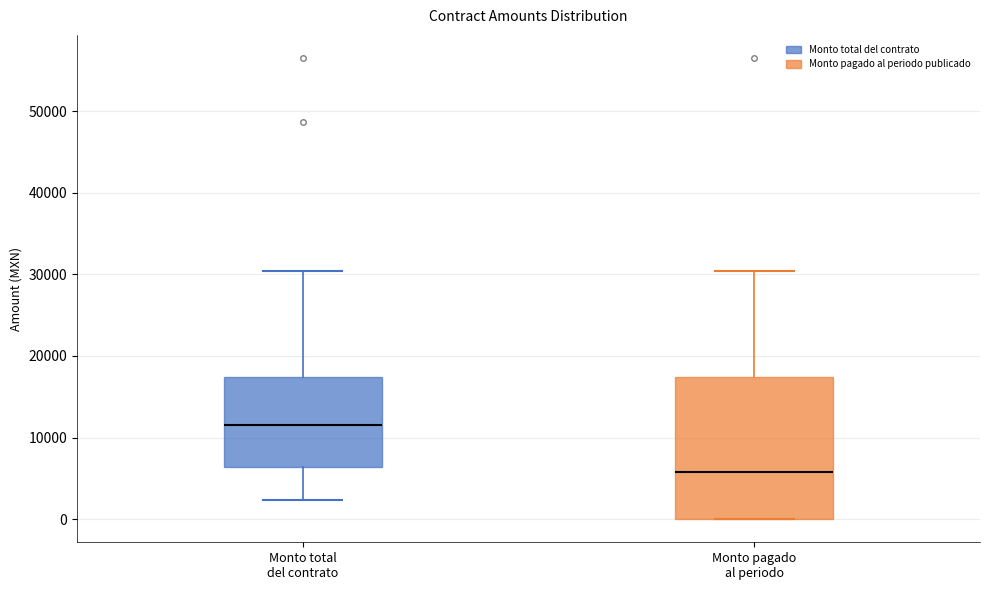

Reading left to right, read every box against the y-axis: the position of its median line, the range the box covers, and the ends of its whiskers. The values are not printed on the chart, so give them approximately, as read against the axis.

Monto total del contrato: median 12000, box 6000 to 17000, whiskers 2000 to 30000
Monto pagado al periodo: median 6000, box 0 to 17000, whiskers 0 to 30000